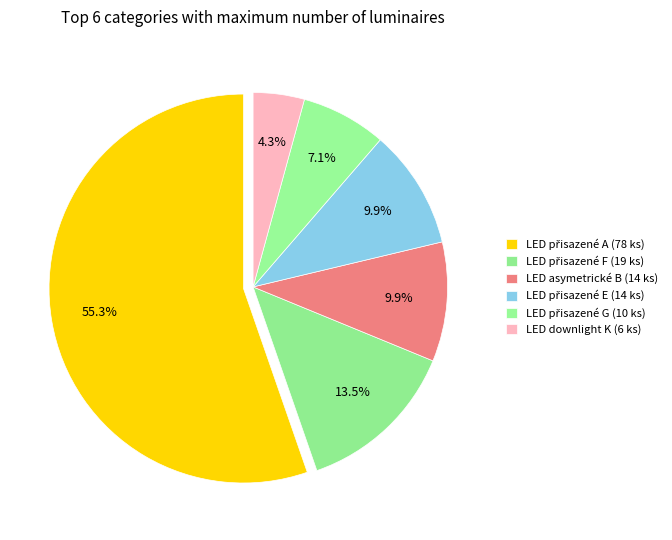

To the nearest percent, what is the difference between the largest and smallest slice percentages?

51%